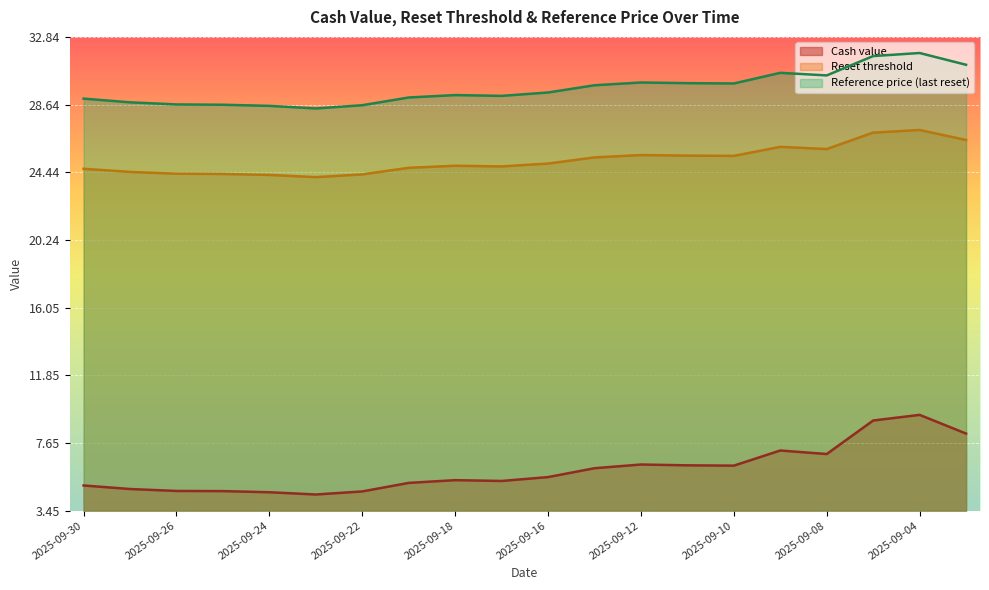

True or false: Reference price (last reset) and Cash value intersect in this chart.

False